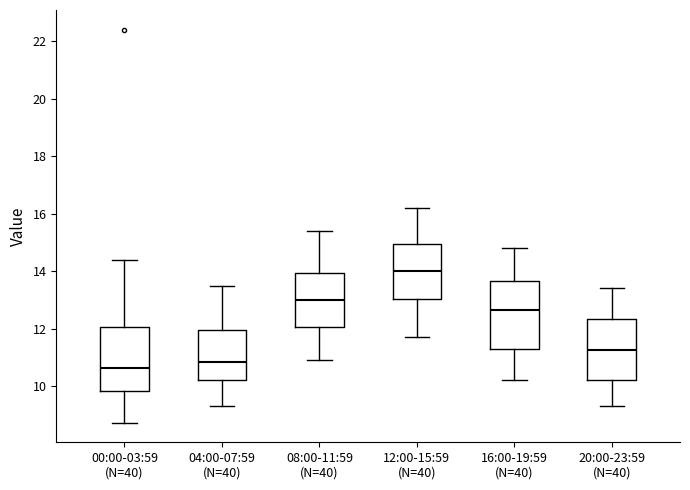

Reading left to right, read every box against the y-axis: the position of its median line, the range the box covers, and the ends of its whiskers. The values are not printed on the chart, so give them approximately, as read against the axis.

00:00-03:59 (N=40): median 10.6, box 9.8 to 12.0, whiskers 8.8 to 14.4
04:00-07:59 (N=40): median 10.8, box 10.2 to 12.0, whiskers 9.4 to 13.6
08:00-11:59 (N=40): median 13.0, box 12.0 to 14.0, whiskers 11.0 to 15.4
12:00-15:59 (N=40): median 14.0, box 13.0 to 15.0, whiskers 11.8 to 16.2
16:00-19:59 (N=40): median 12.6, box 11.2 to 13.6, whiskers 10.2 to 14.8
20:00-23:59 (N=40): median 11.2, box 10.2 to 12.4, whiskers 9.4 to 13.4